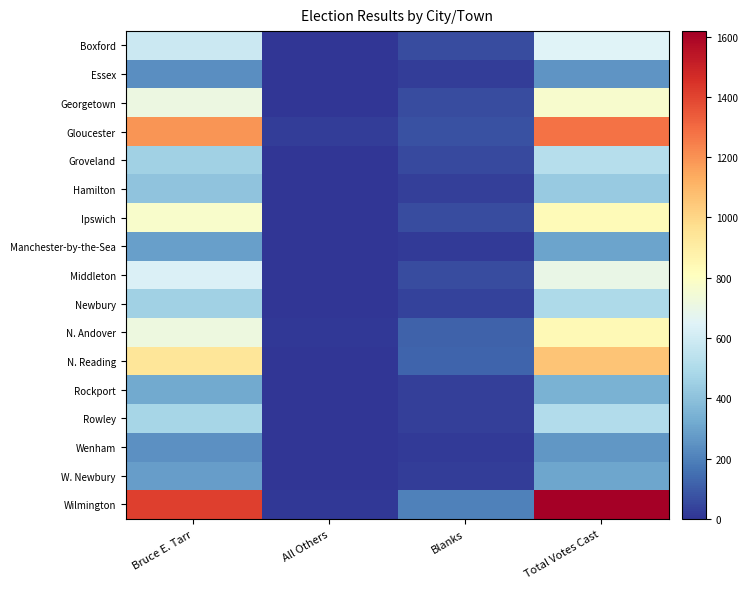

What is the maximum value shown in the chart?

1618